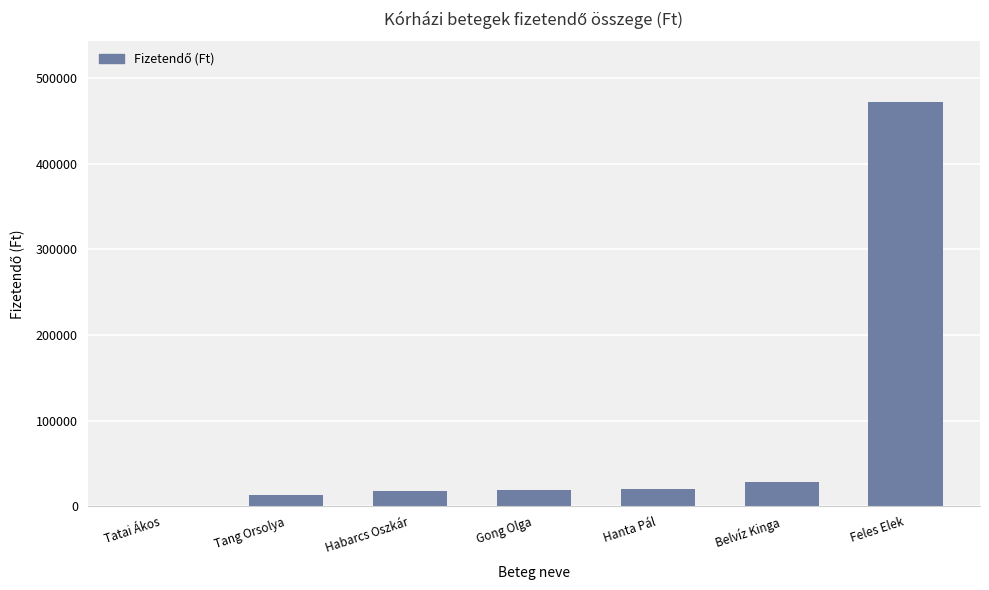

What is the sum of all values?

568750